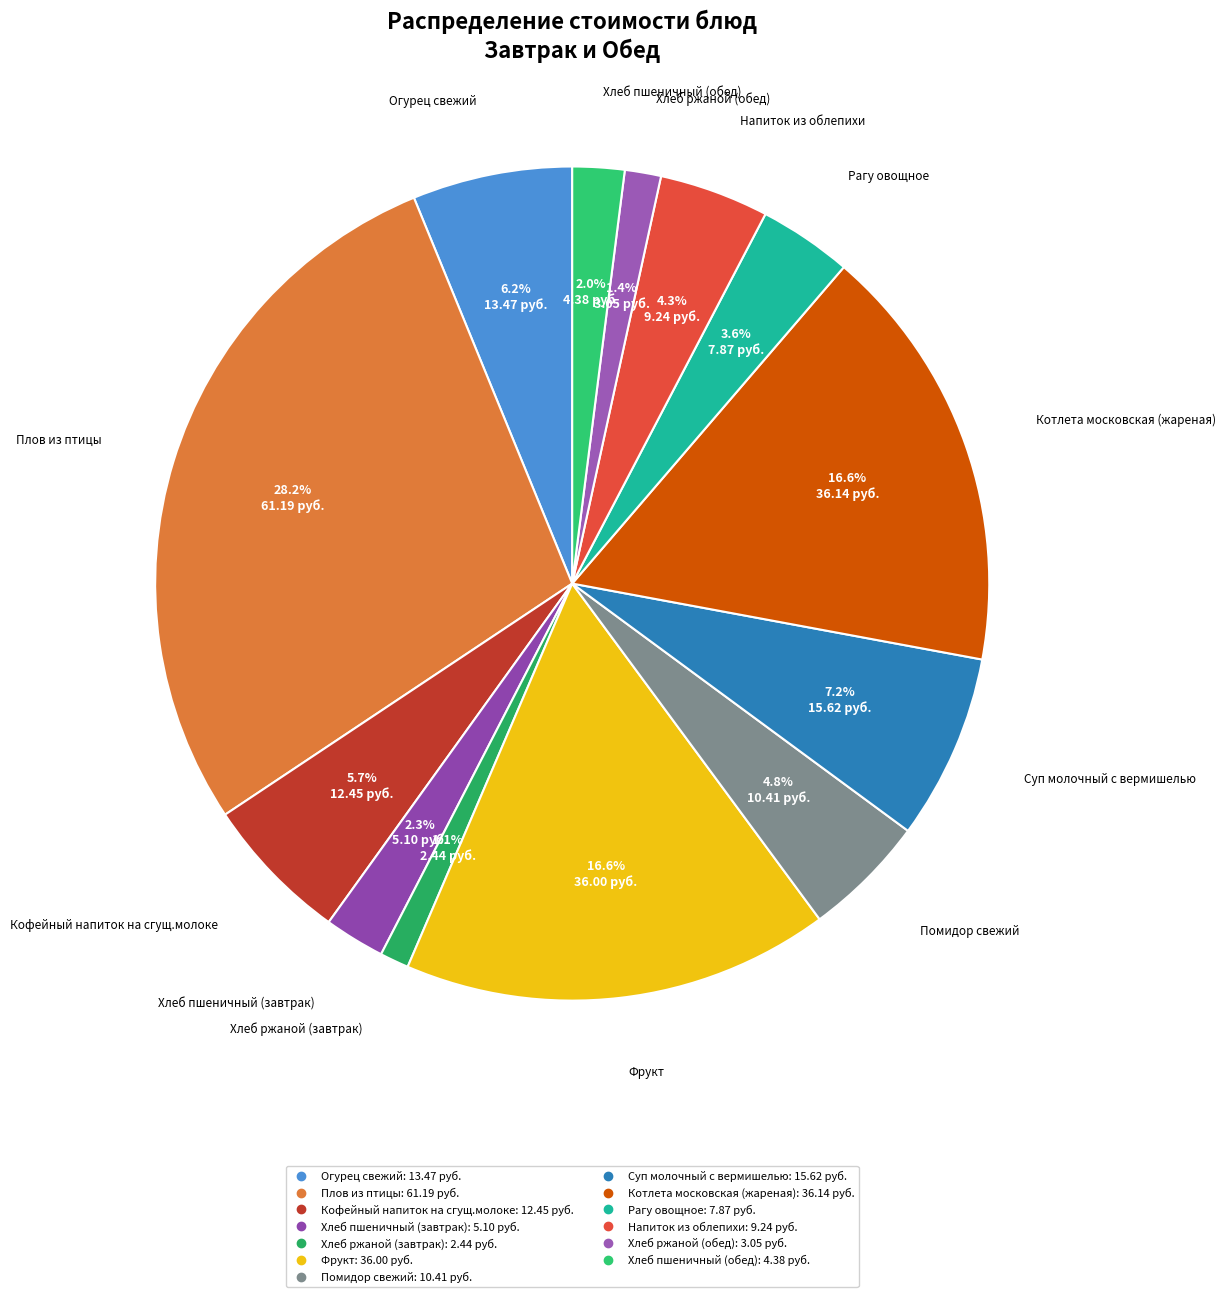

Does any single category account for the majority?

No